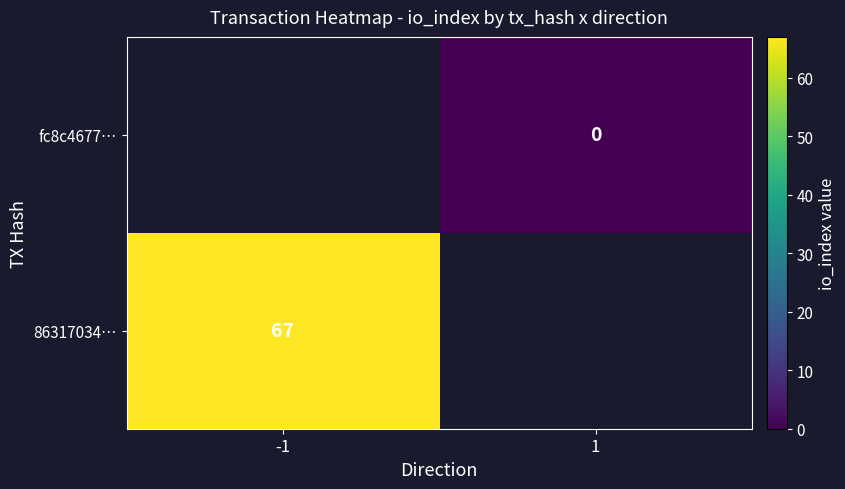

Count the number of categories in the chart.

2